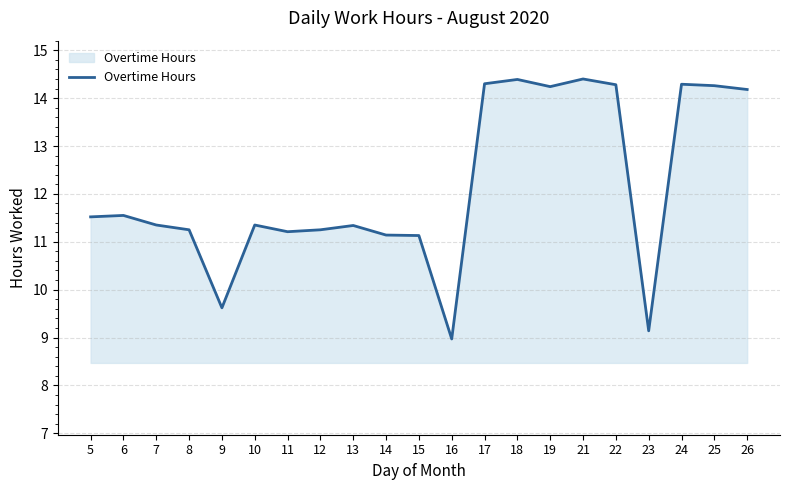

The value at 6 is 11.6. True or false?

True